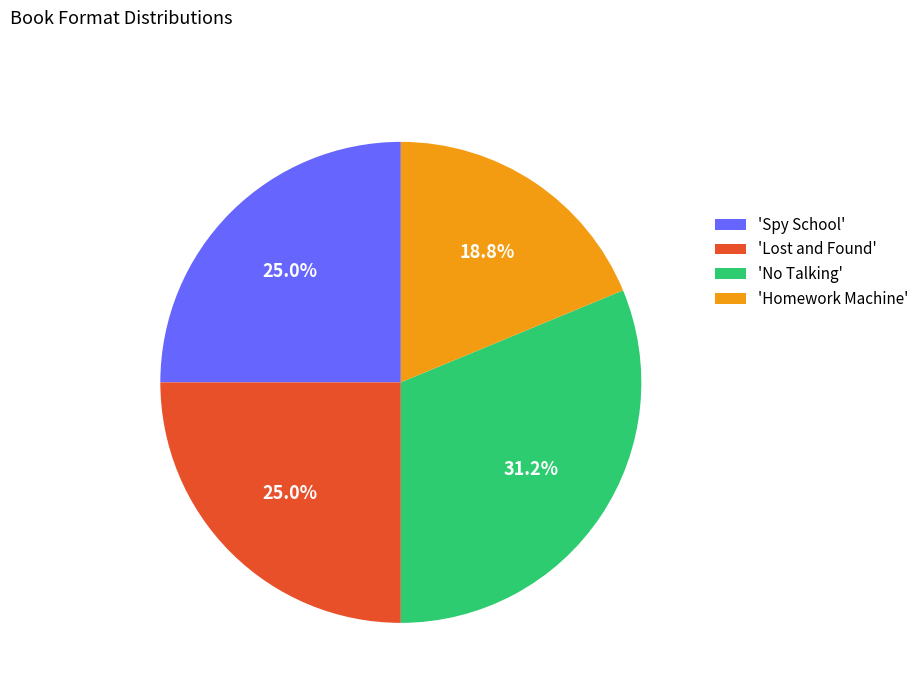

How much of the chart is everything except 'No Talking'?

68.8%